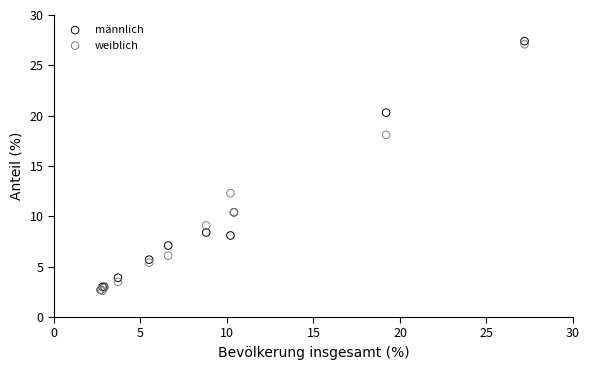

In the weiblich series, what Y value is closest to 14?

12.3